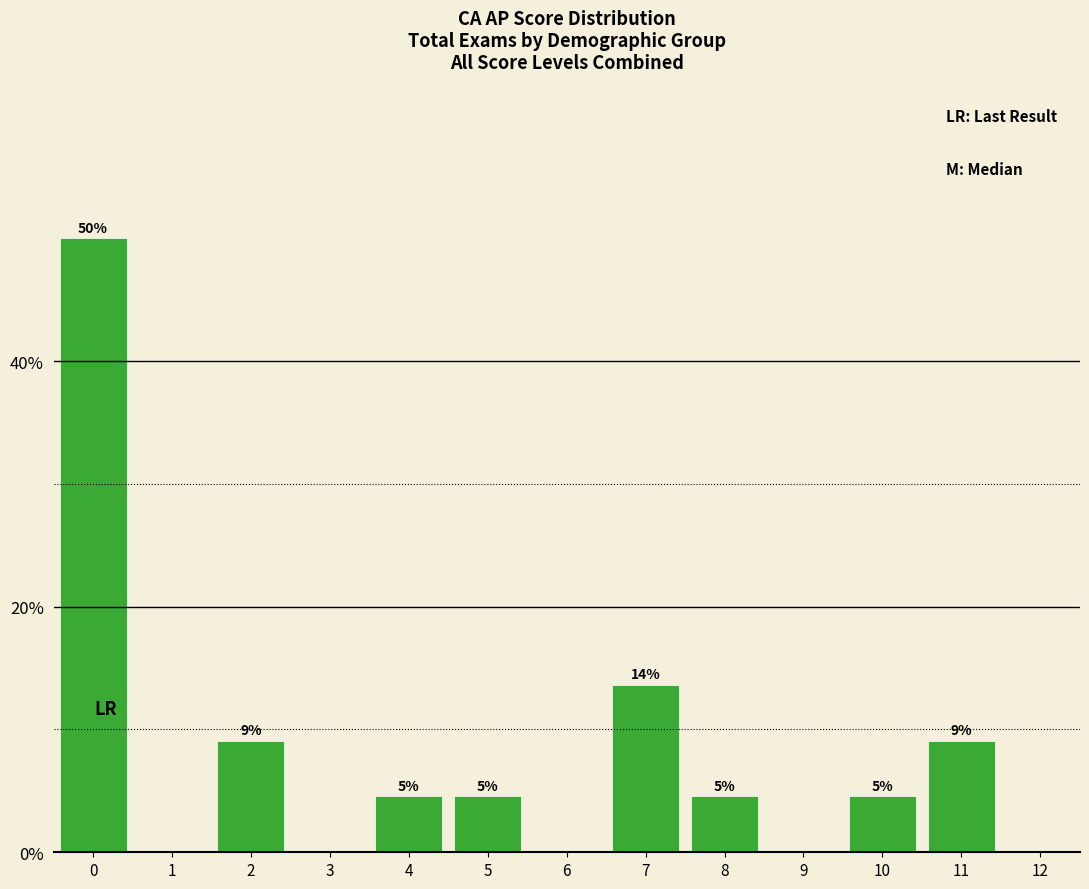

Are the bars horizontal?

No